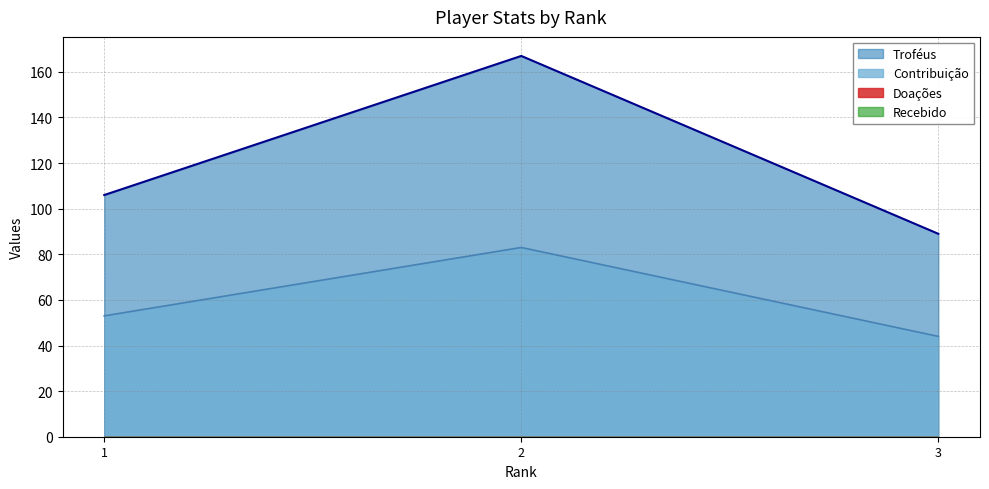

How many data points in Contribuição are less than 53?

1